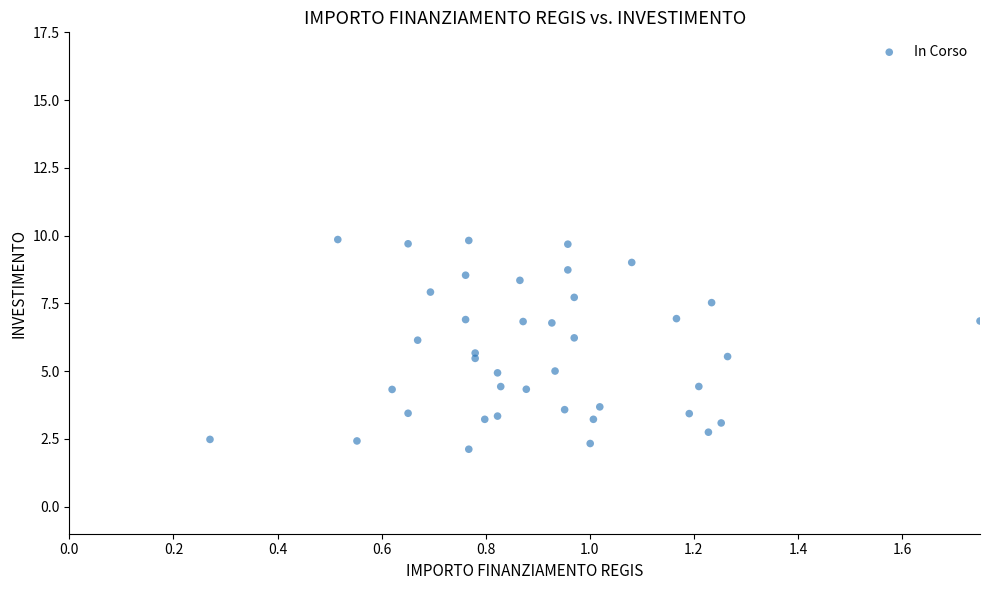

What is the range of X values (max minus min)?

1.5